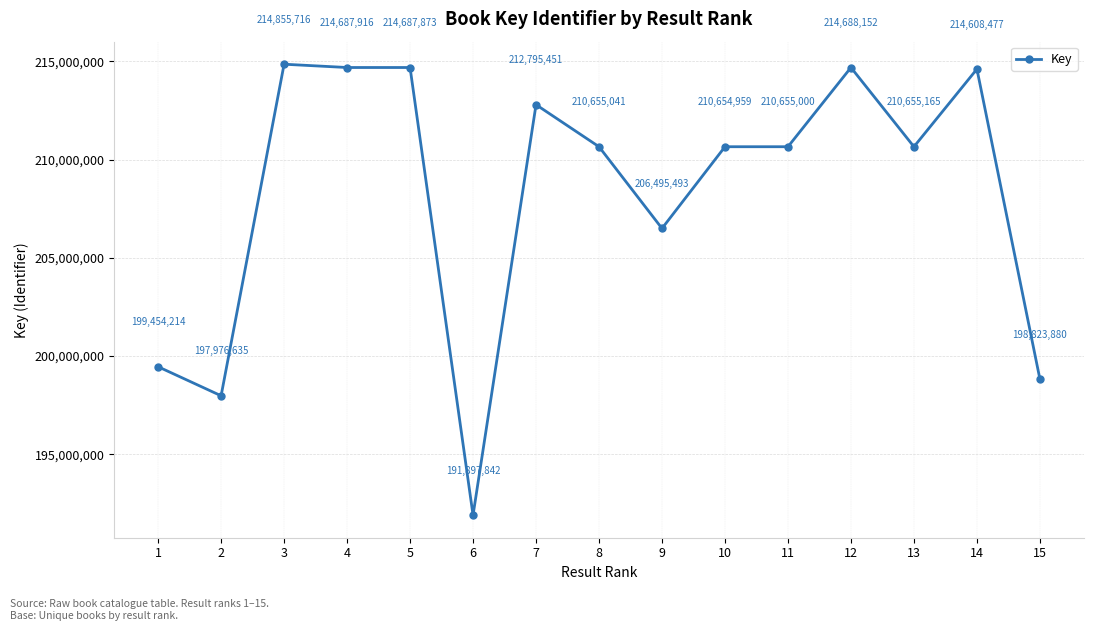

Which category has the lowest value across all series?

6